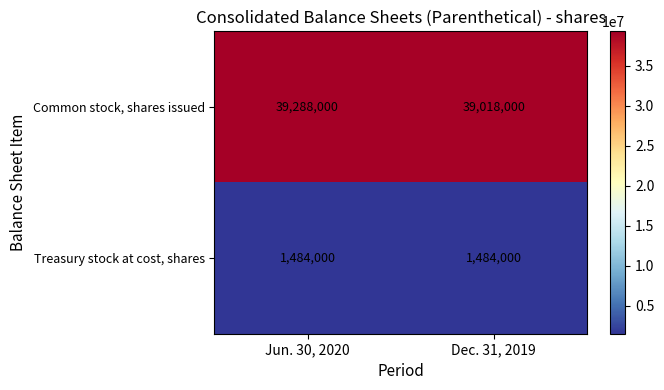

Which series has the largest total across all categories?

Common stock, shares issued